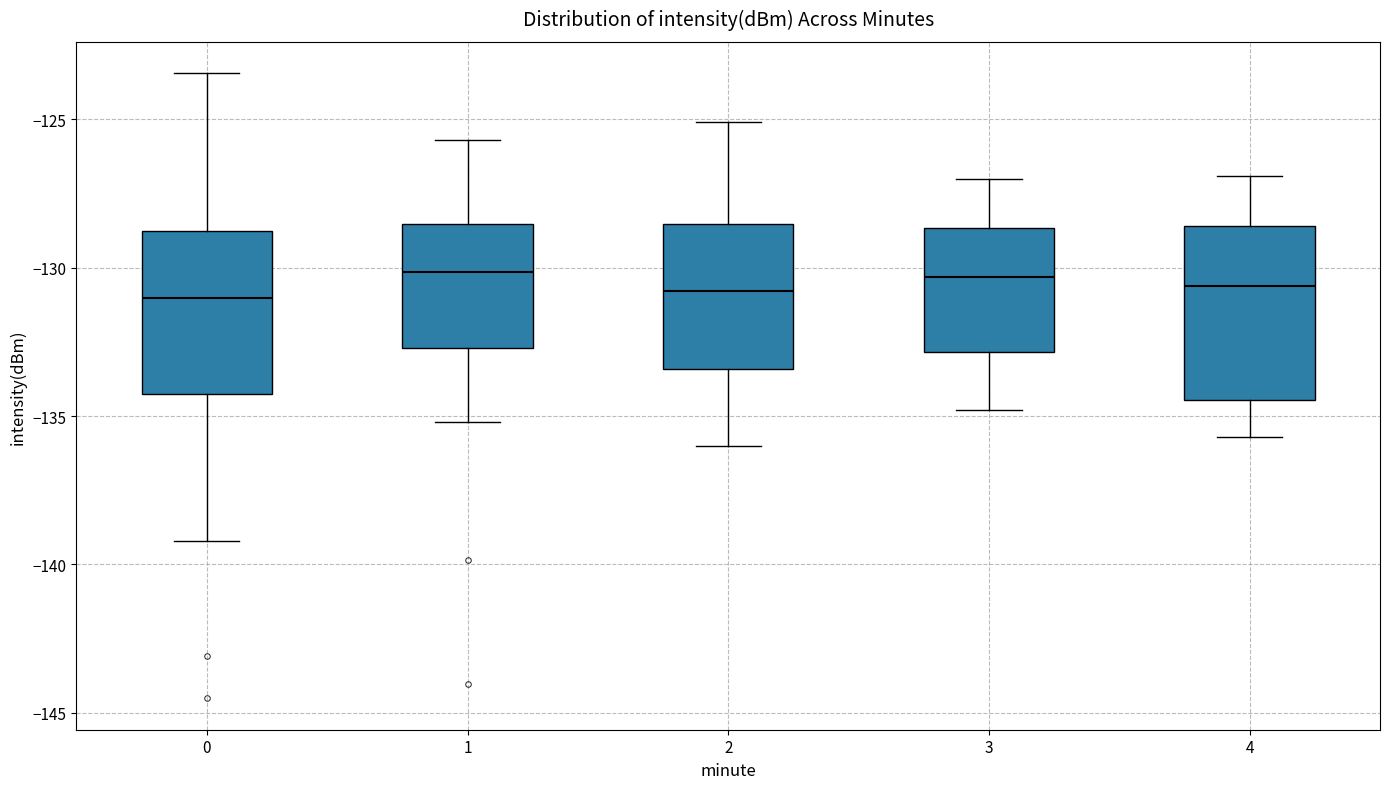

Reading left to right, transcribe this box plot: for each box, give where its median line is, the range the box spans, and where its two whiskers end, as read against the y-axis. The values are not printed on the chart, so give them approximately, as read against the axis.

0: median -131.0, box -134.0 to -129.0, whiskers -139.0 to -123.5
1: median -130.0, box -132.5 to -128.5, whiskers -135.0 to -125.5
2: median -131.0, box -133.5 to -128.5, whiskers -136.0 to -125.0
3: median -130.5, box -133.0 to -128.5, whiskers -135.0 to -127.0
4: median -130.5, box -134.5 to -128.5, whiskers -135.5 to -127.0